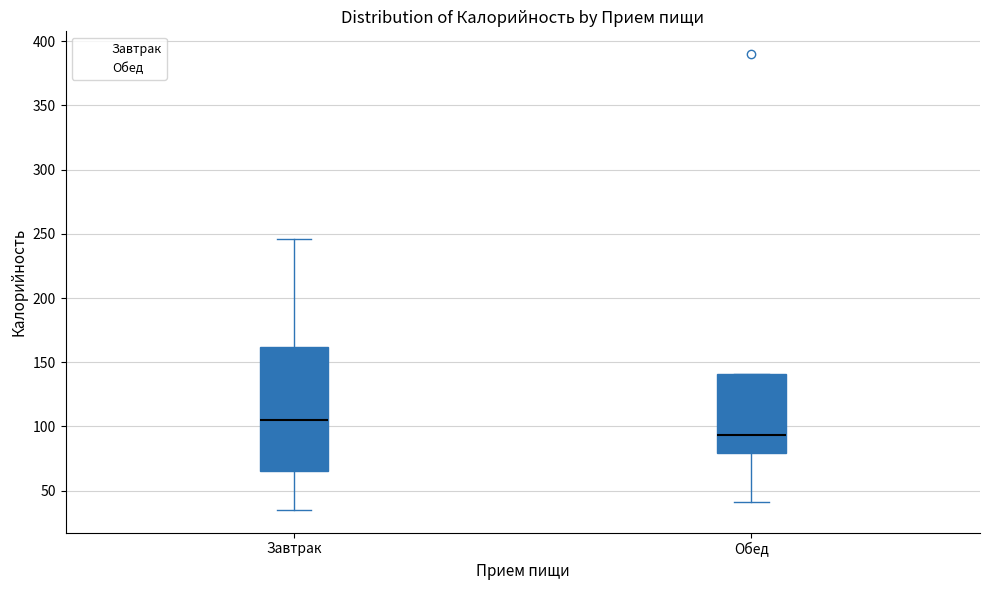

Which box's median line is the lowest?

Обед